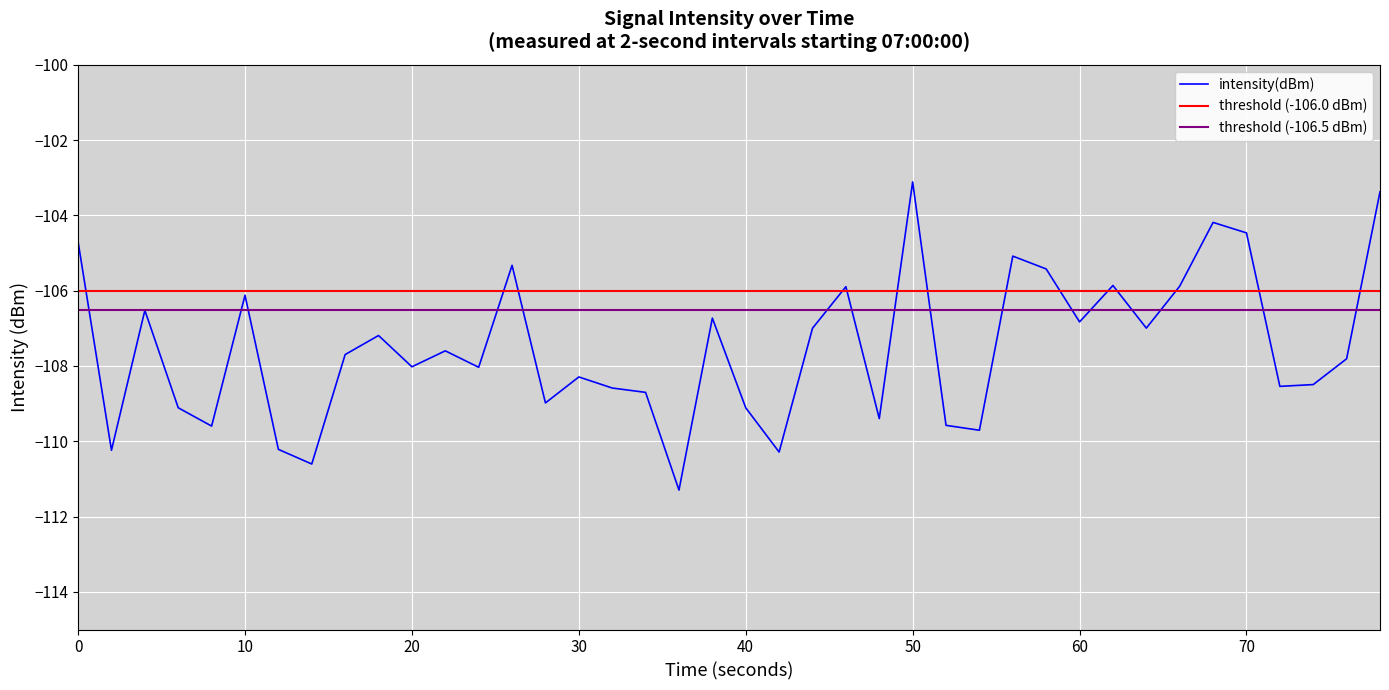

What is the difference between the second highest and minimum values?

7.9